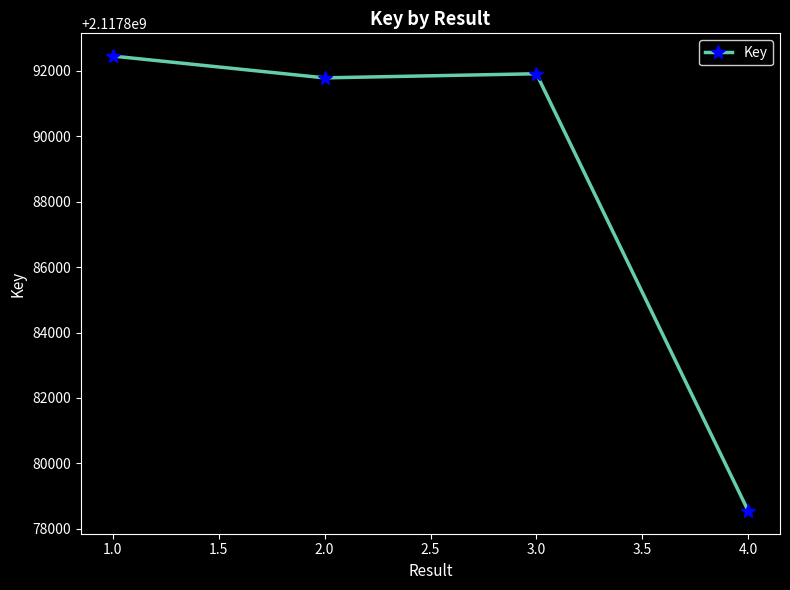

What is the maximum value shown in the chart?

2117892451